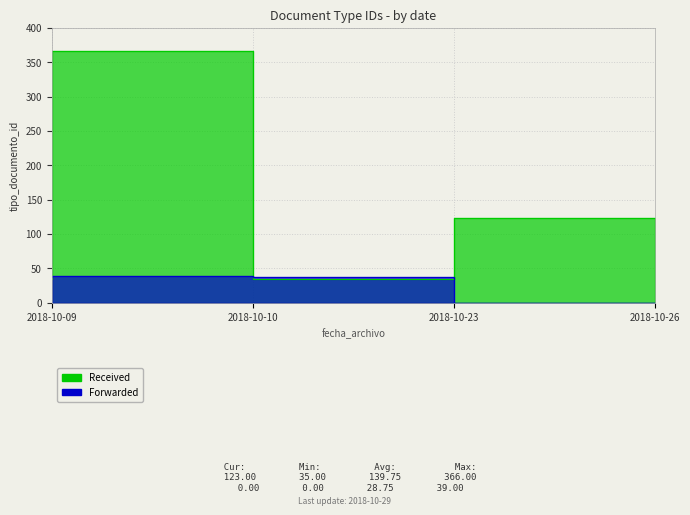

True or false: Forwarded and Received intersect in this chart.

True